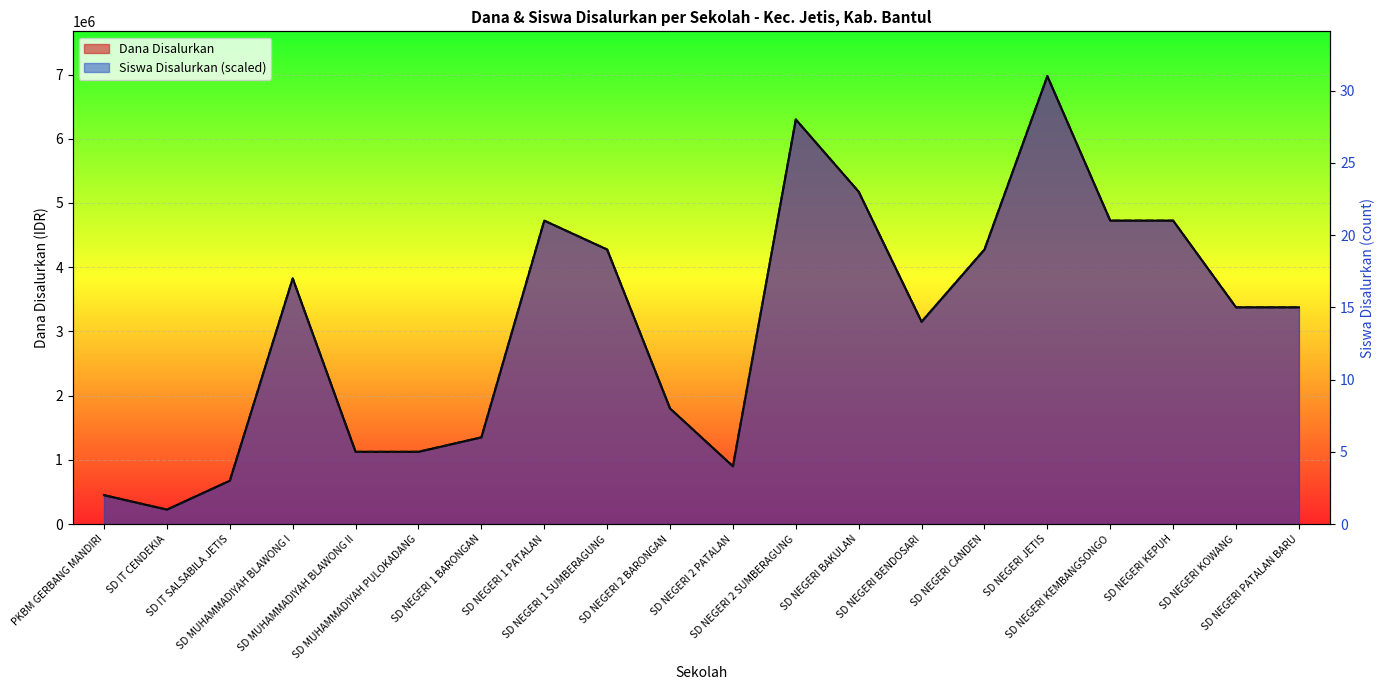

Which series changed the most between SD NEGERI BAKULAN and SD NEGERI KOWANG?

Dana Disalurkan